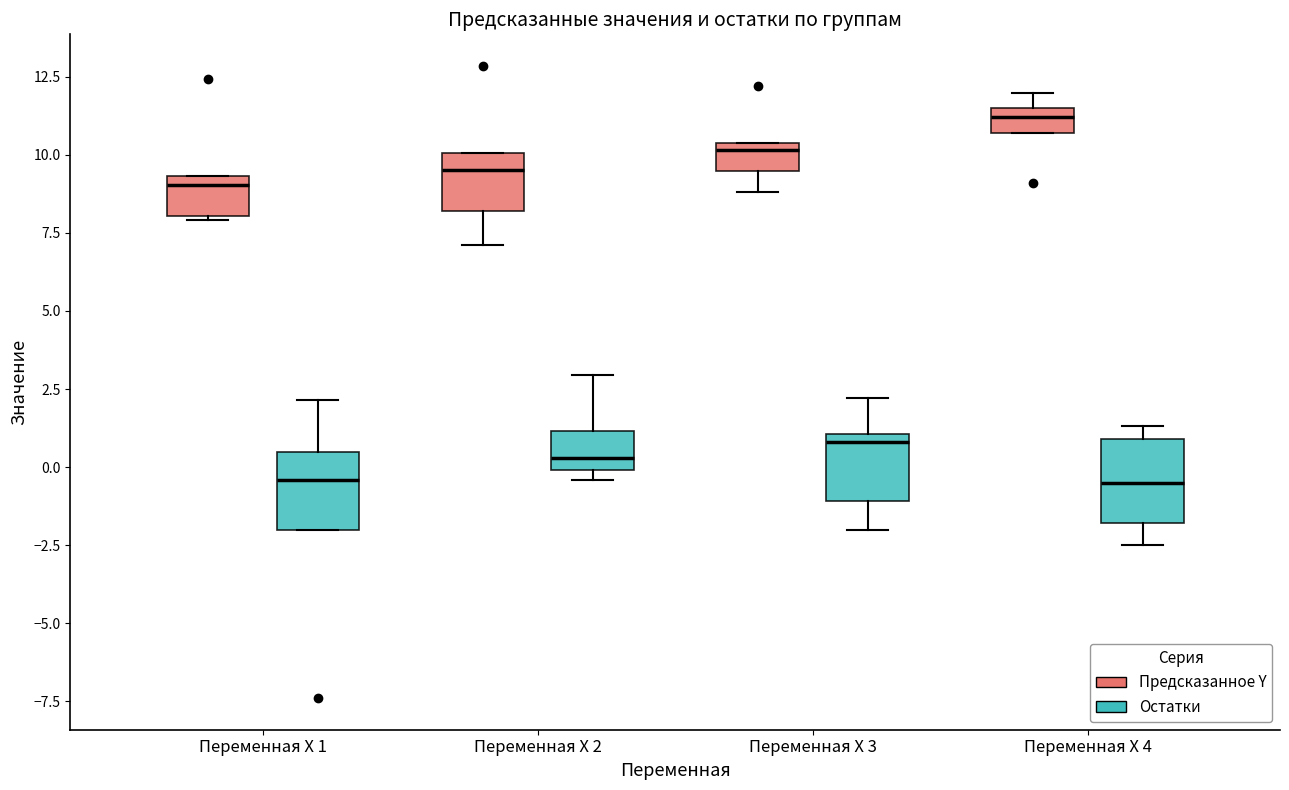

Where is the upper edge of the box for Переменная X 1 (Остатки) on the y-axis? The values are not printed on the chart, so give them approximately, as read against the axis.

0.5